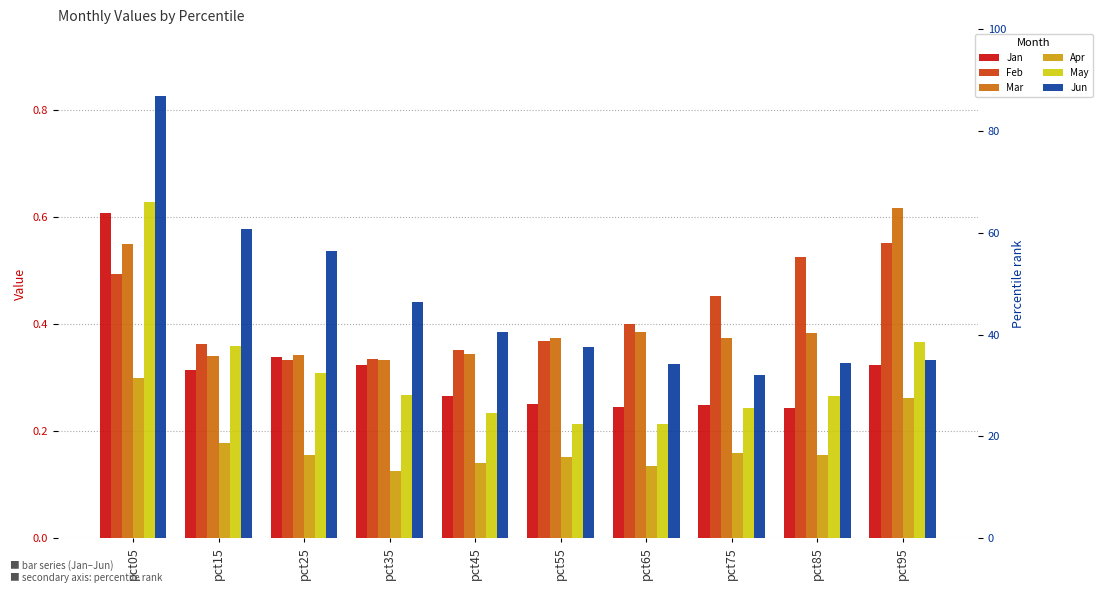

What are all the series names shown in the legend?

Jan, Feb, Mar, Apr, May, Jun